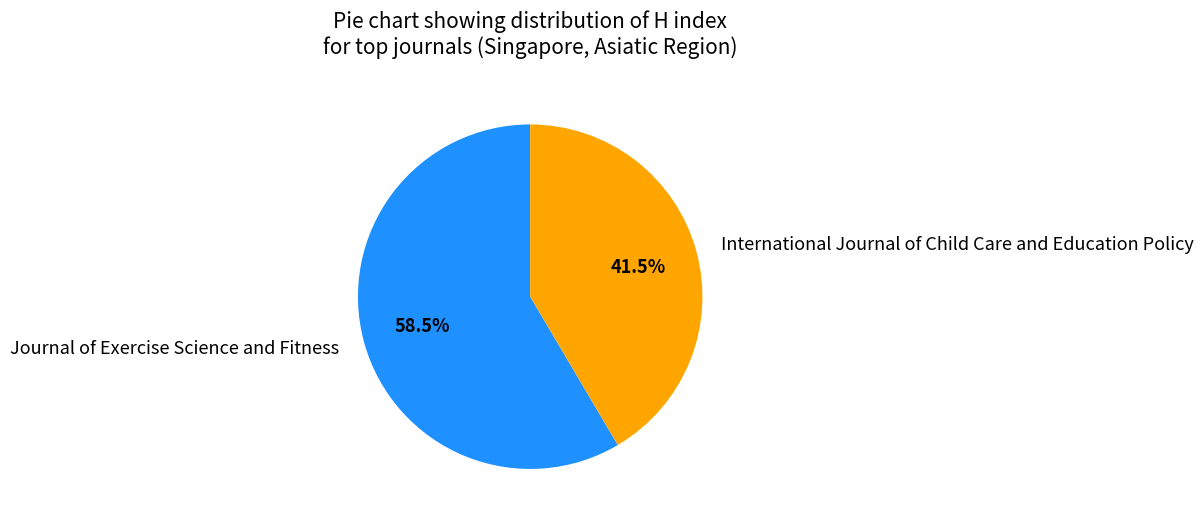

Combined, what portion of the pie is Journal of Exercise Science and Fitness and International Journal of Child Care and Education Policy?

100.0%